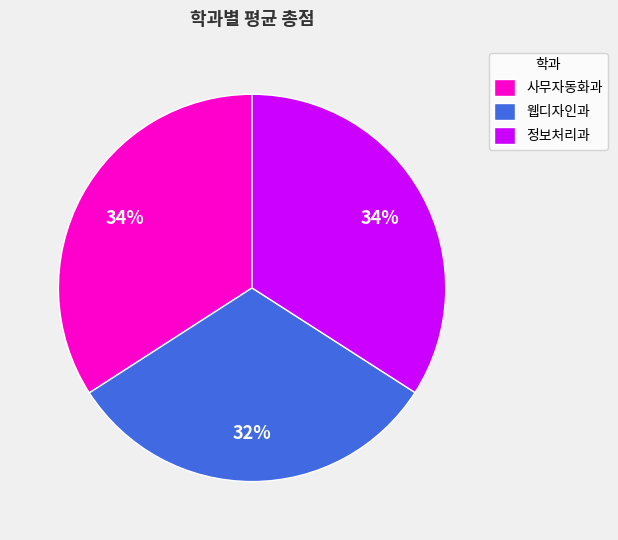

Which category has the smallest portion of the pie?

웹디자인과